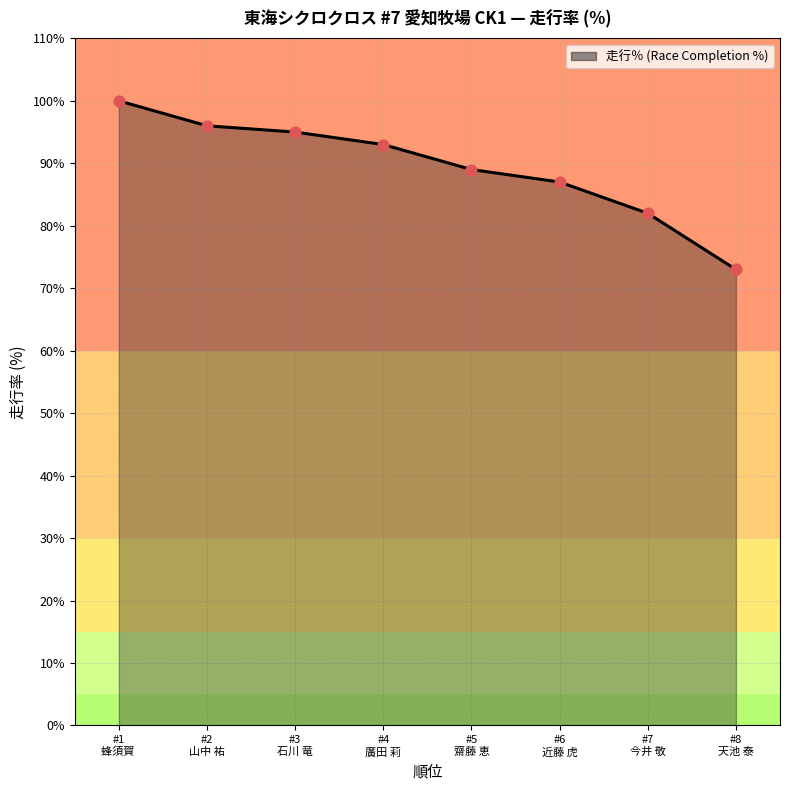

True or false: there are more than 2 points higher than both neighbors.

False